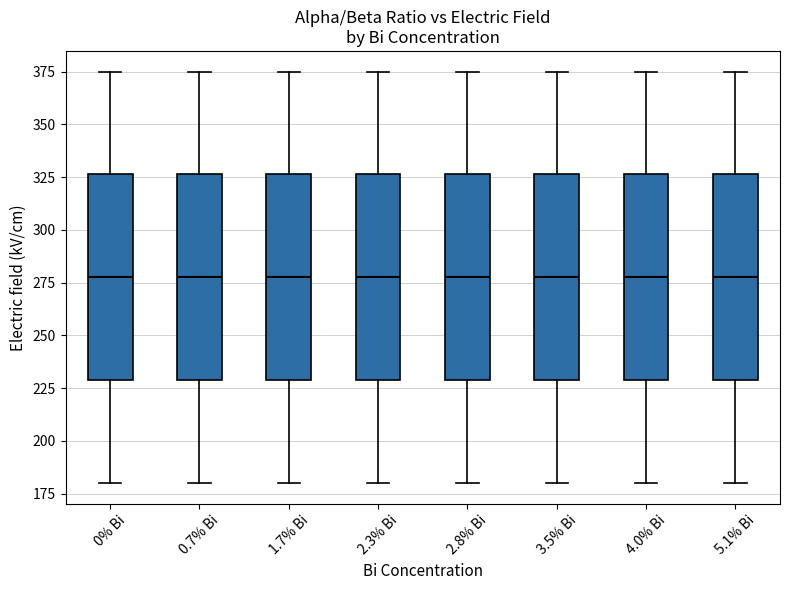

Where does the lower whisker of the box for 3.5% Bi end on the y-axis? The values are not printed on the chart, so give them approximately, as read against the axis.

180